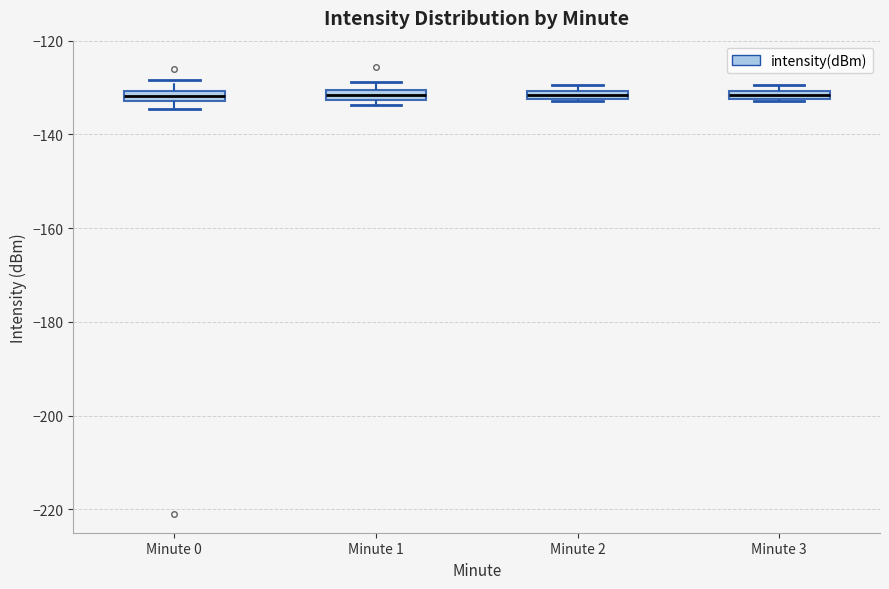

Where is the lower edge of the box for Minute 0 on the y-axis? The values are not printed on the chart, so give them approximately, as read against the axis.

-132